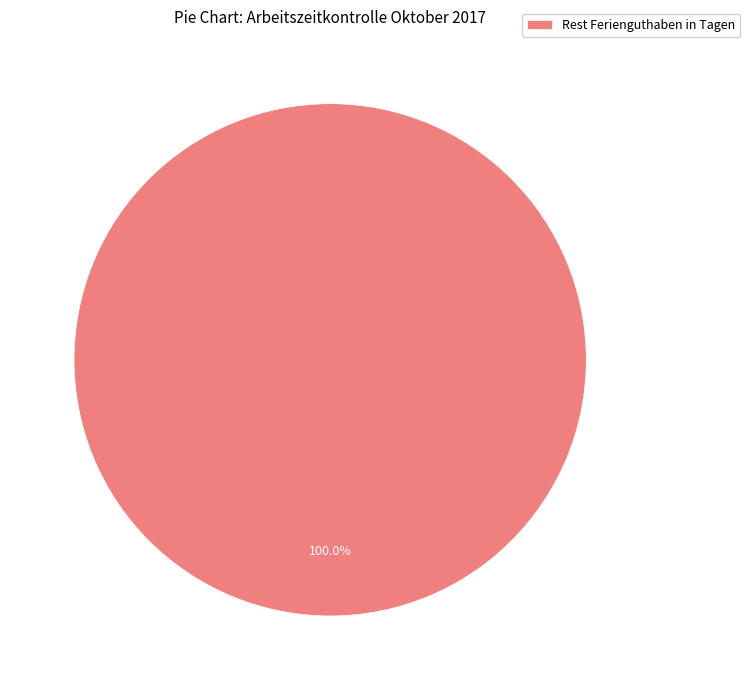

Does any single category account for the majority?

Yes